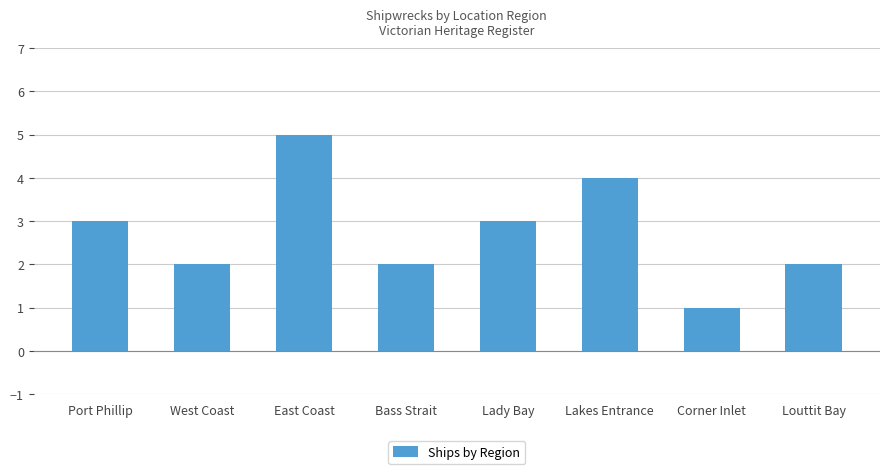

Count the values in the range 2 to 4.

6